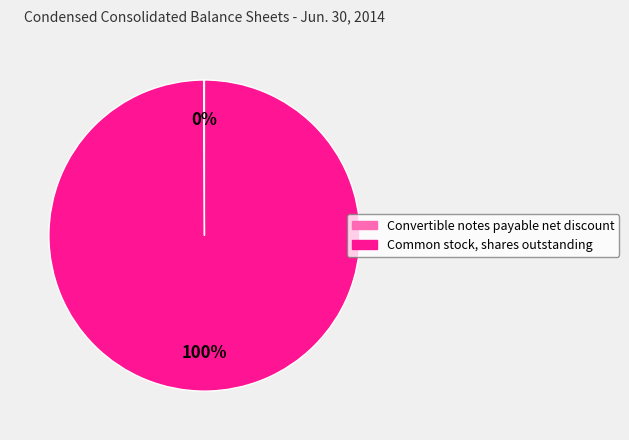

To the nearest percent, what percentage of the pie is Common stock, shares outstanding?

100%